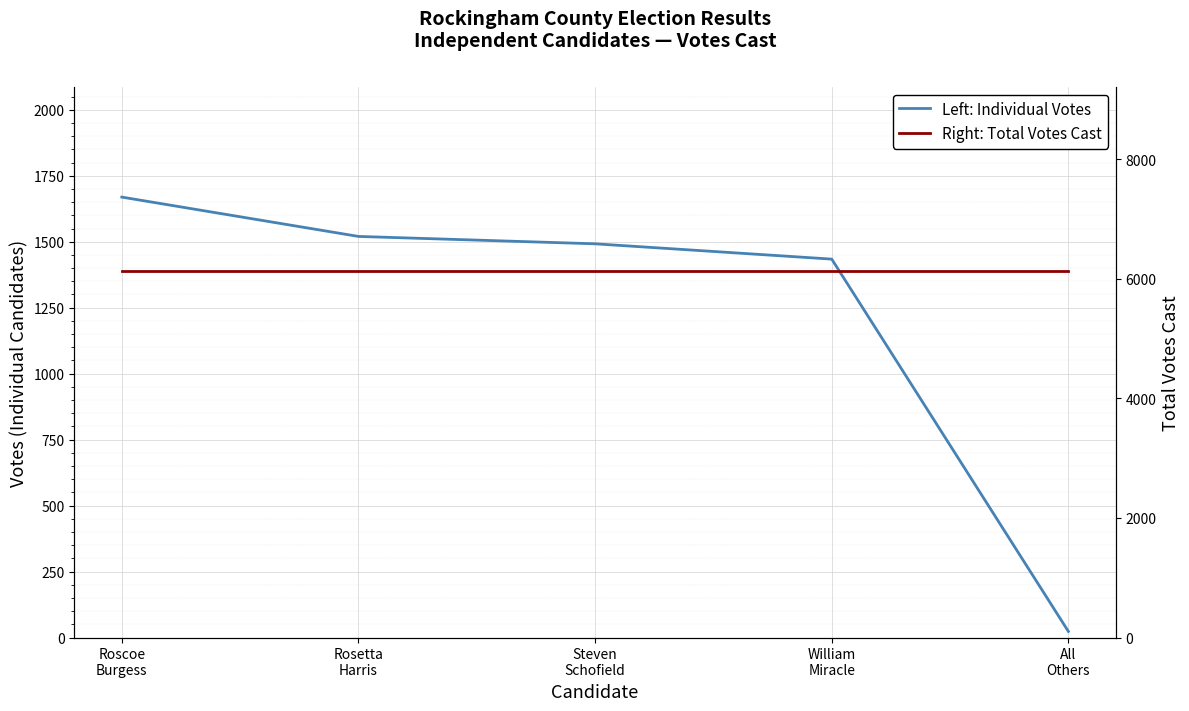

True or false: Right: Total Votes Cast and Left: Individual Votes cross at least once.

False